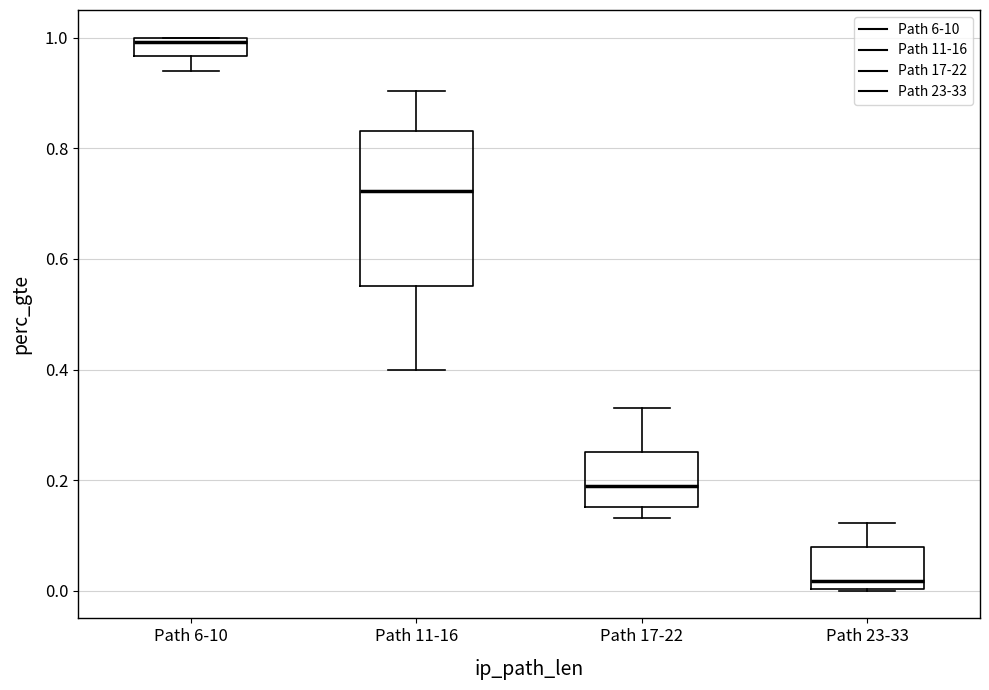

Where does the median line of the box for Path 17-22 sit on the y-axis? The values are not printed on the chart, so give them approximately, as read against the axis.

0.18